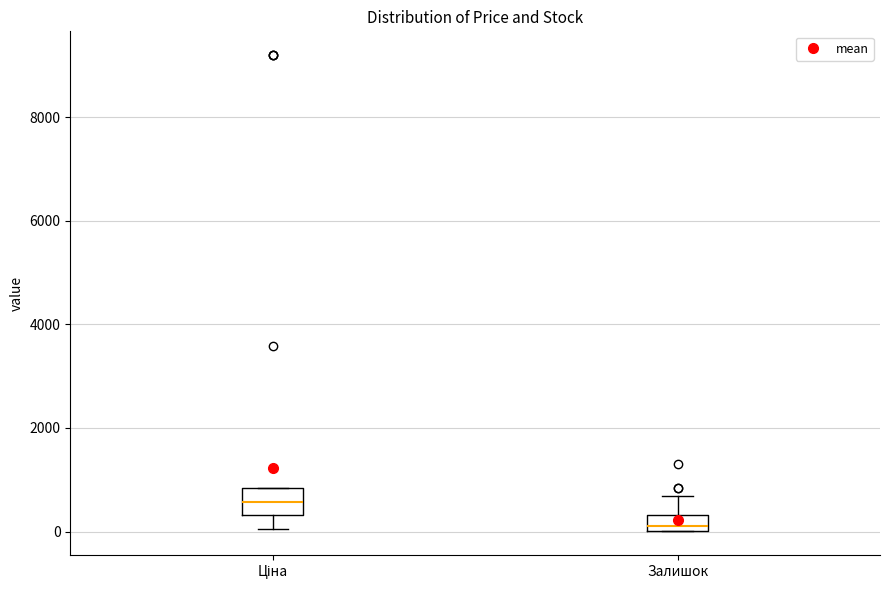

Where does the median line of the box for Ціна sit on the y-axis? The values are not printed on the chart, so give them approximately, as read against the axis.

600